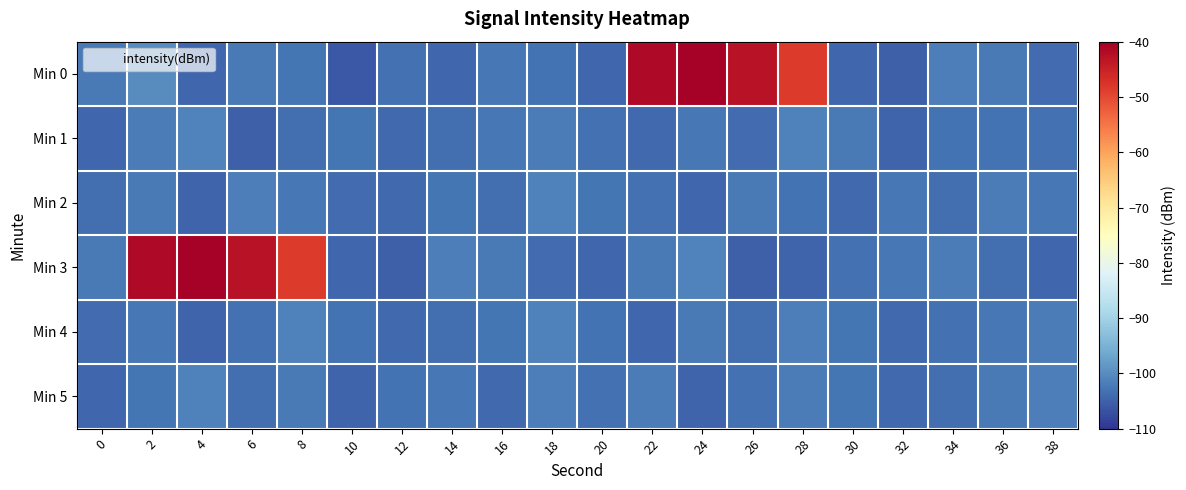

Which series has the largest range (max minus min)?

Min 0